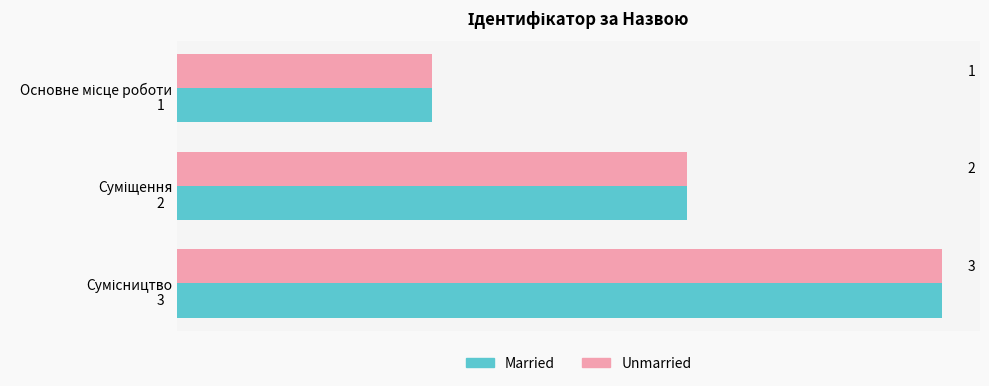

What is the sum of all Married values?

6